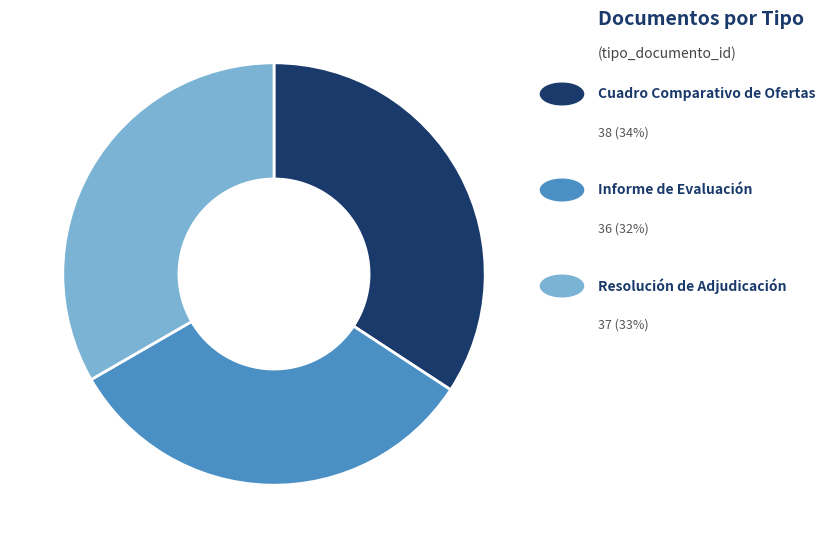

How many segments does this pie chart have?

3